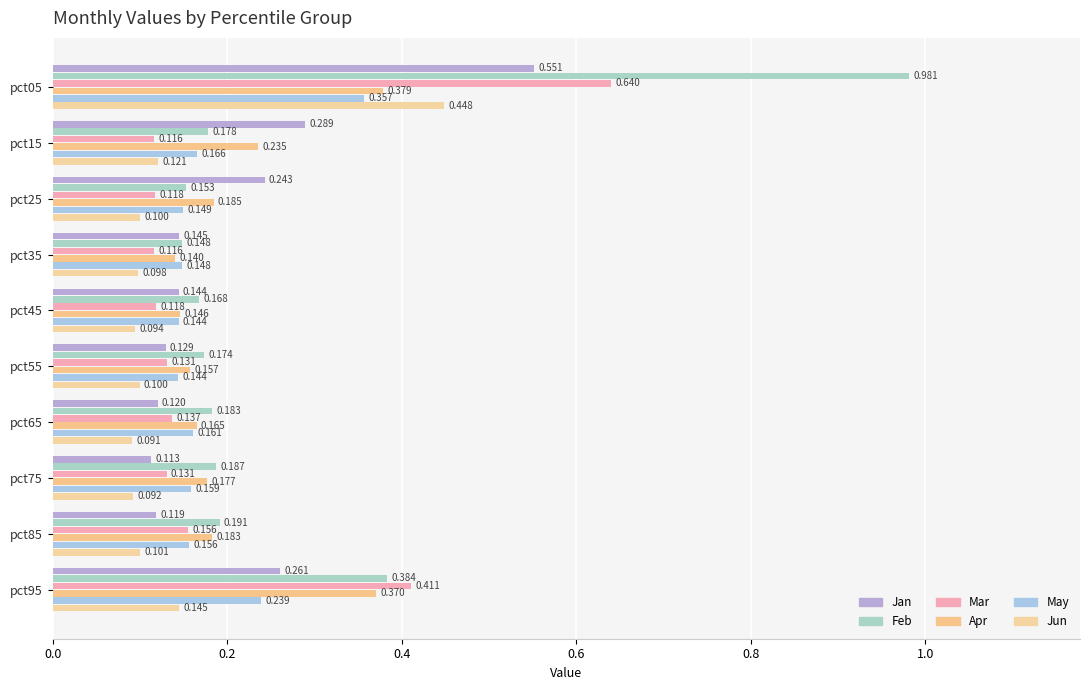

List the series in order of their peak value, lowest first.

May, Apr, Jun, Jan, Mar, Feb